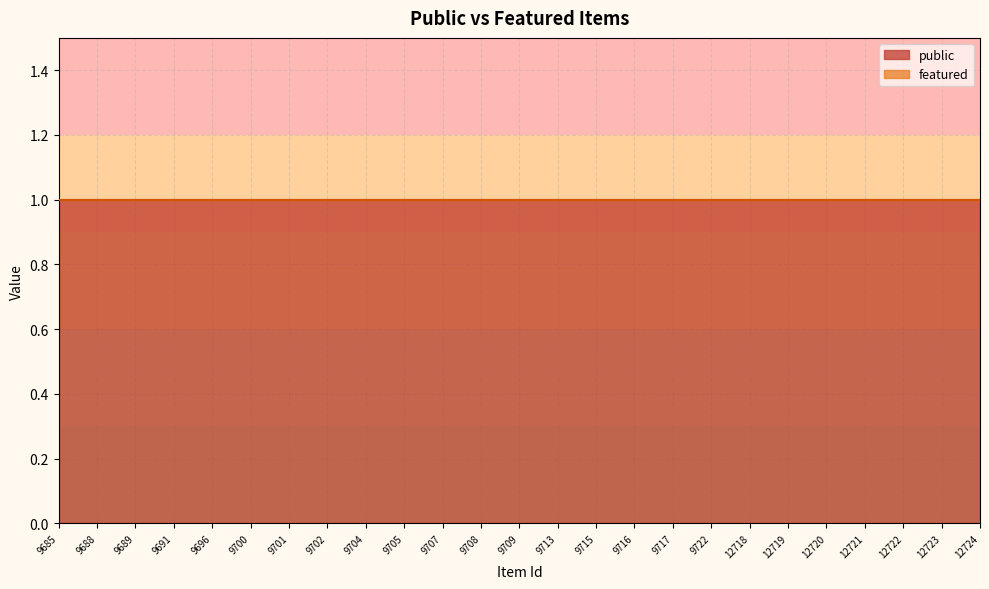

True or false: featured has more than 1 interior local peaks.

False